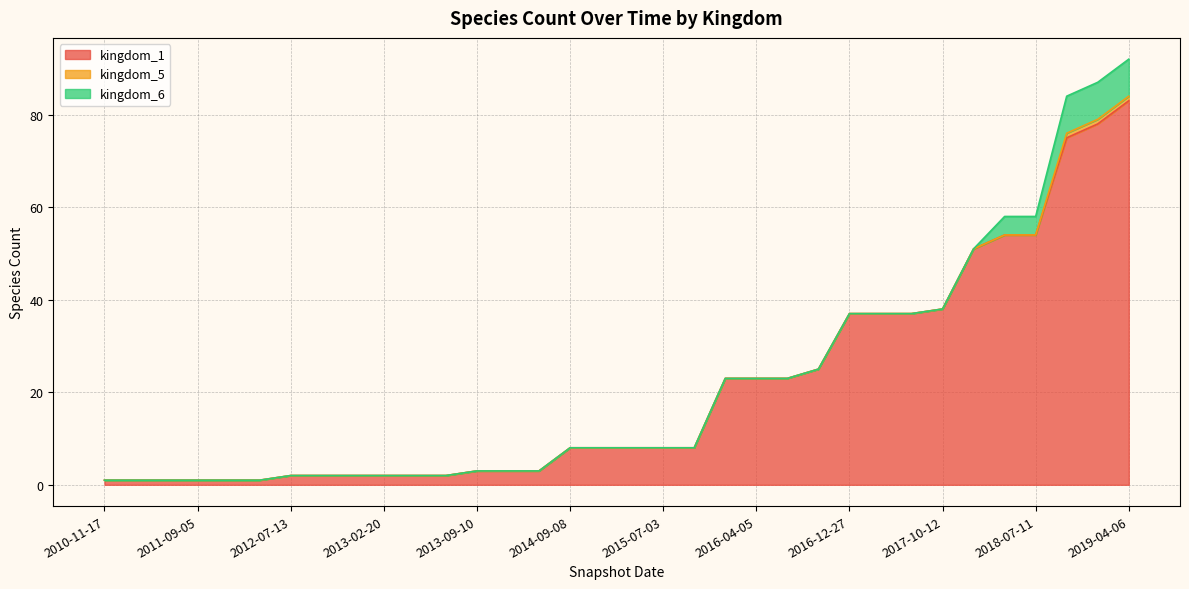

What is the difference between the kingdom_1 values at 2015-01-19 and 2011-02-21?

7